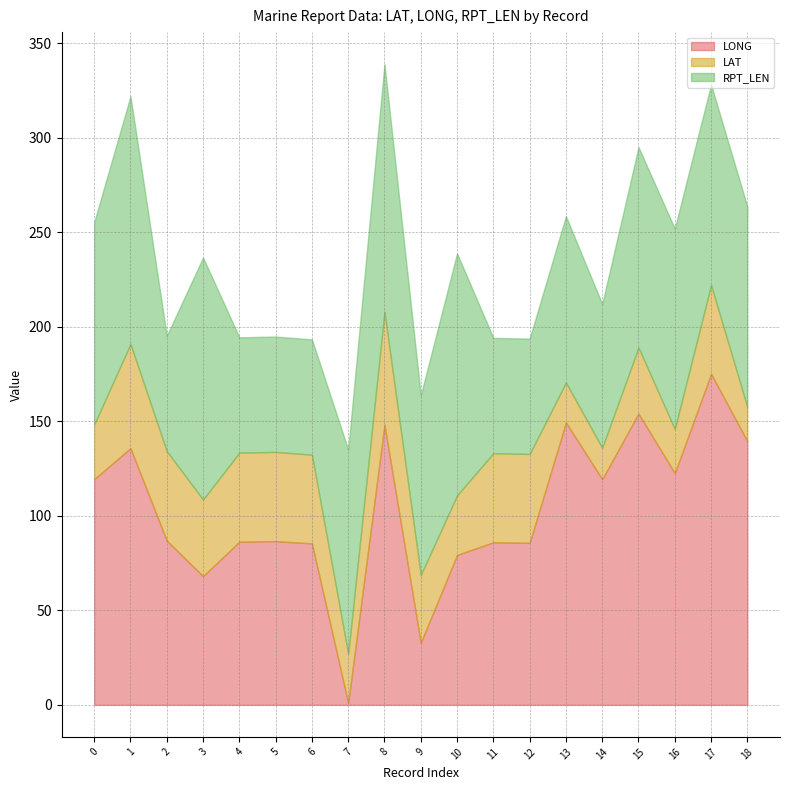

What is the sum of the RPT_LEN values at 1 and 12?

192.0